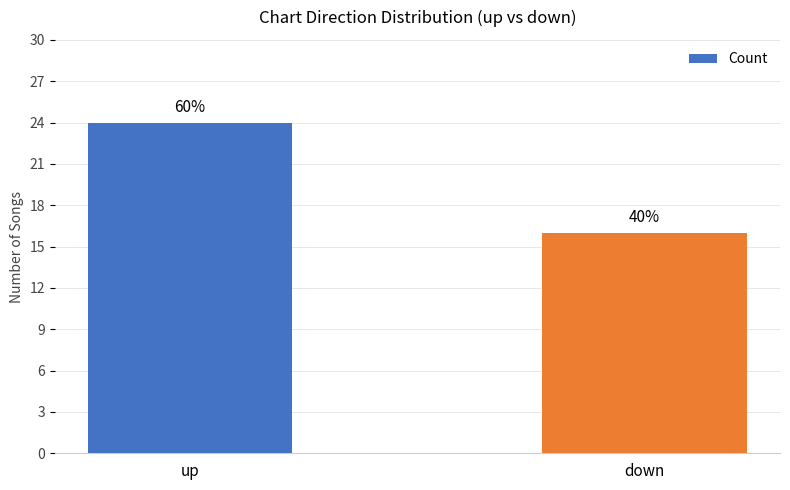

Is it true that the value at down is 11?

False